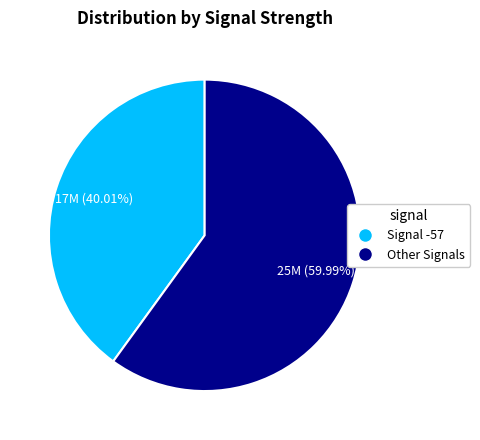

How many segments does this pie chart have?

2